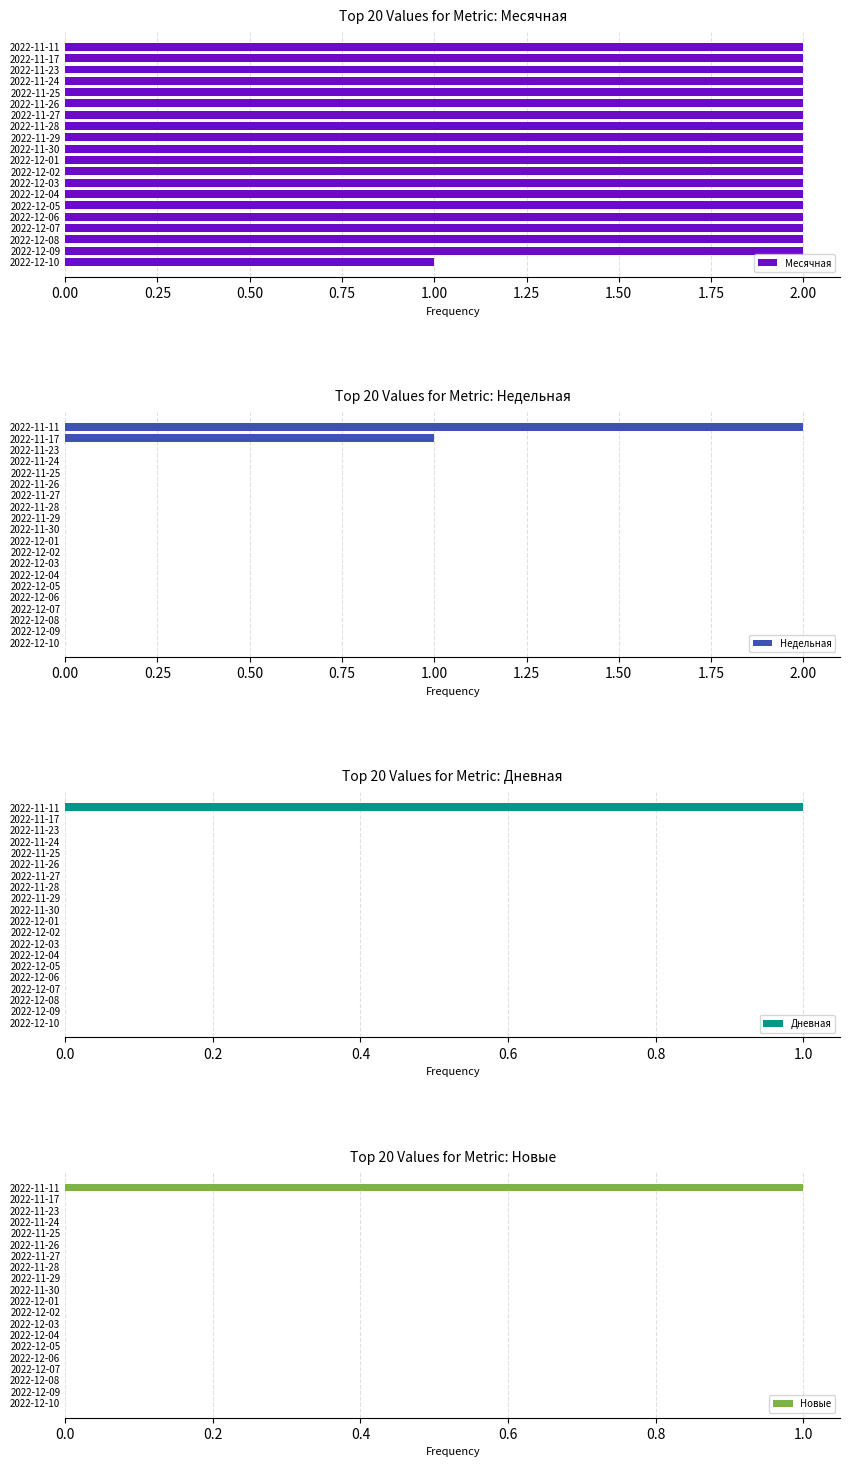

What are all the series names shown in the legend?

Месячная, Недельная, Дневная, Новые